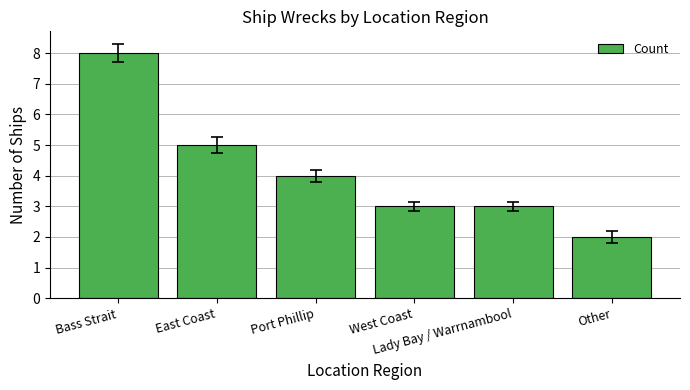

What is the label of the 5th bar from the right?

East Coast